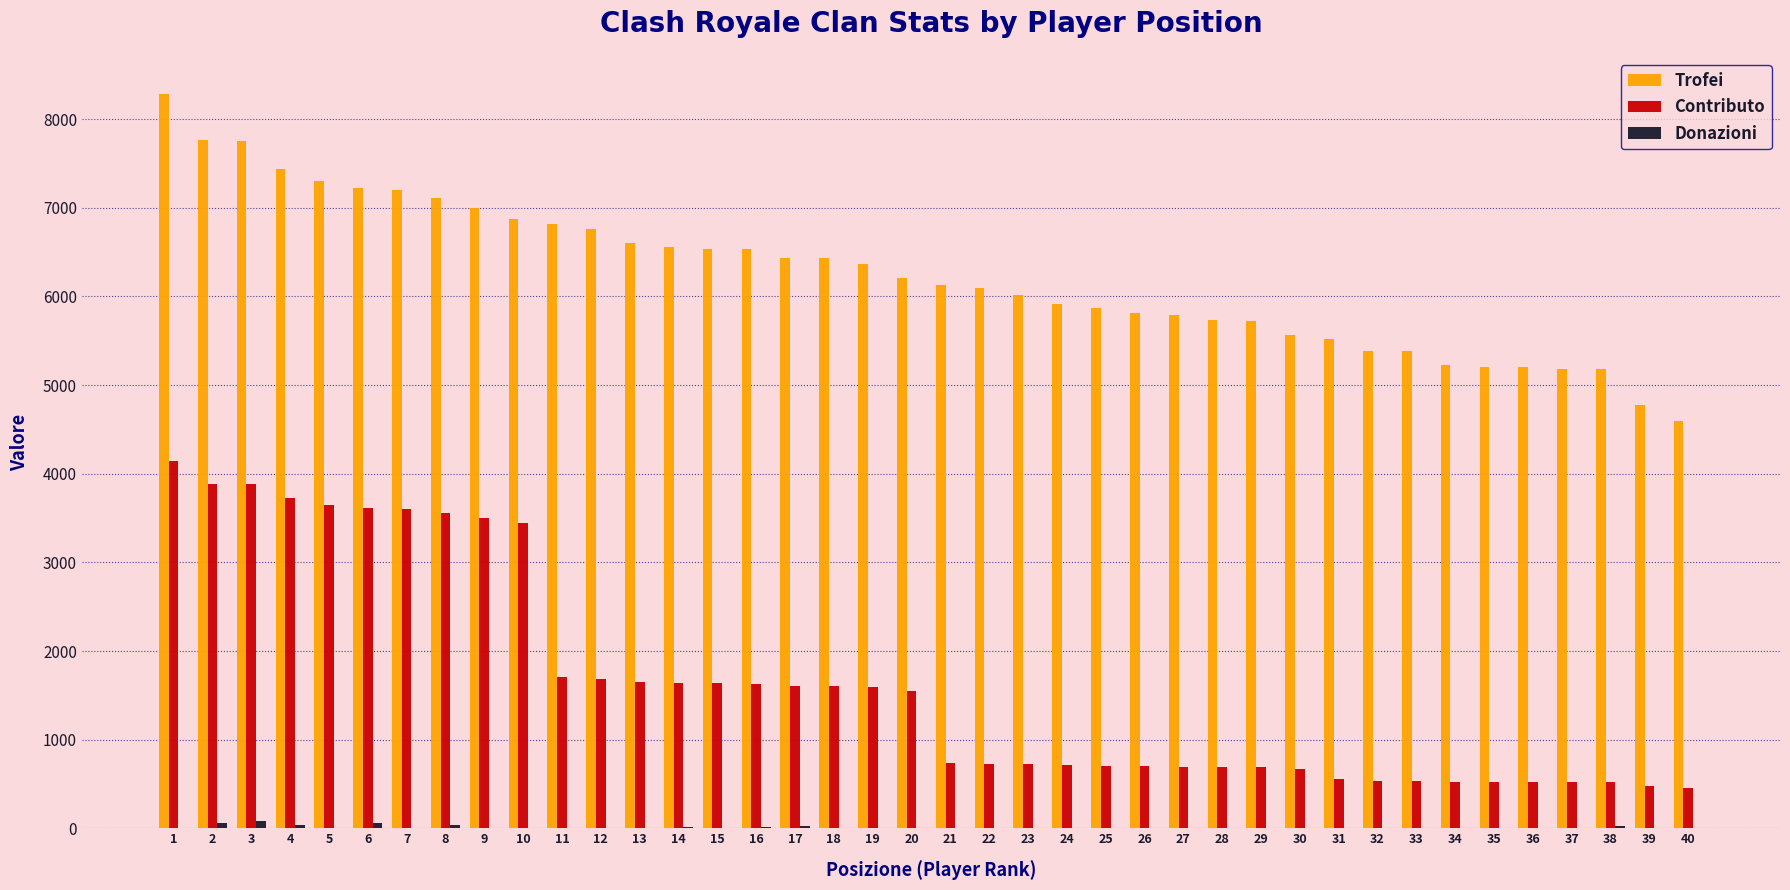

What is the sum of all Contributo values?

65489